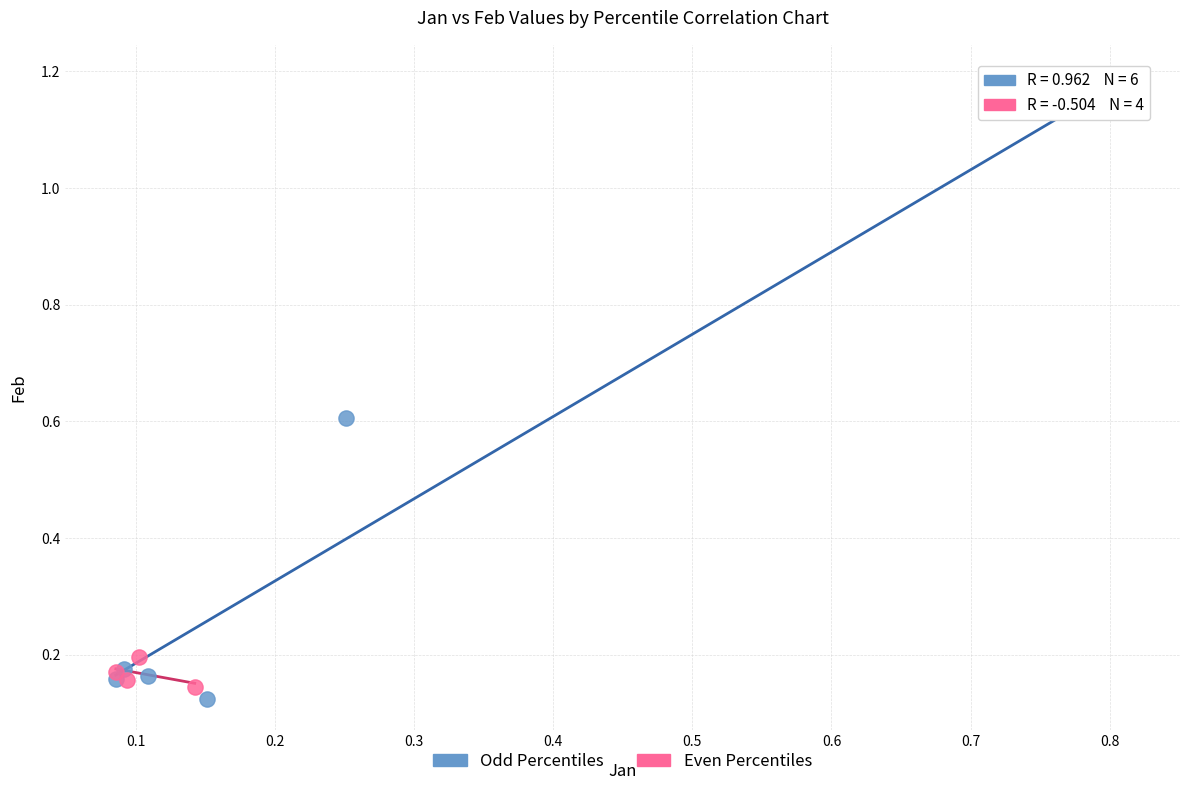

Which series contains the highest Y value?

Odd Percentiles